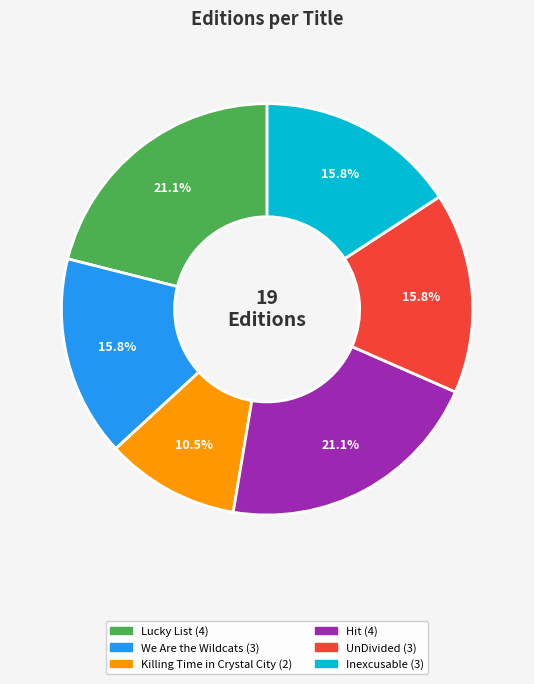

To the nearest percent, what is the difference between the largest and smallest slice percentages?

11%